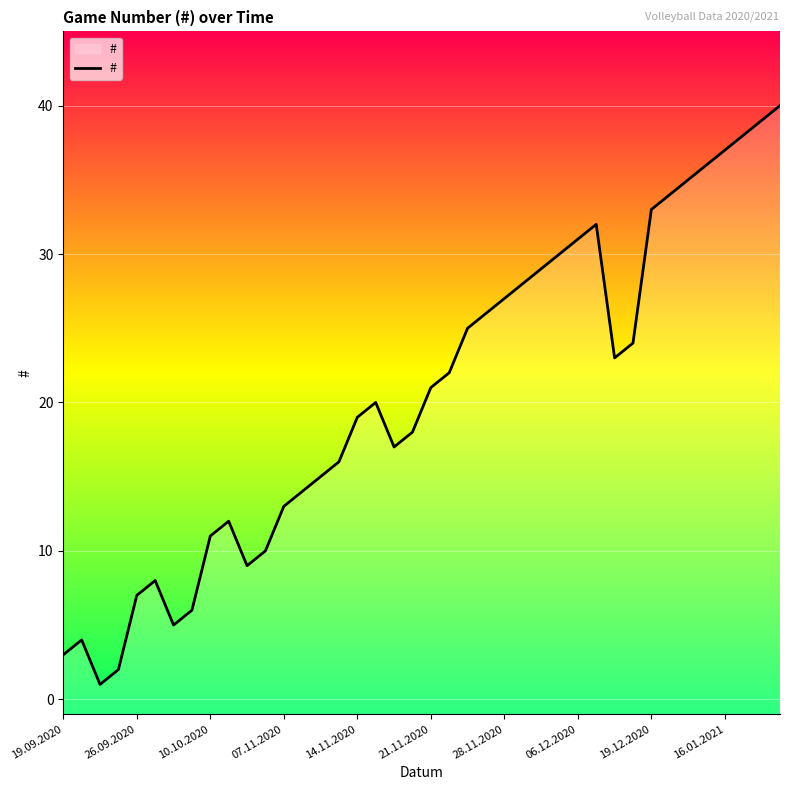

Count the number of values greater than 21.

19